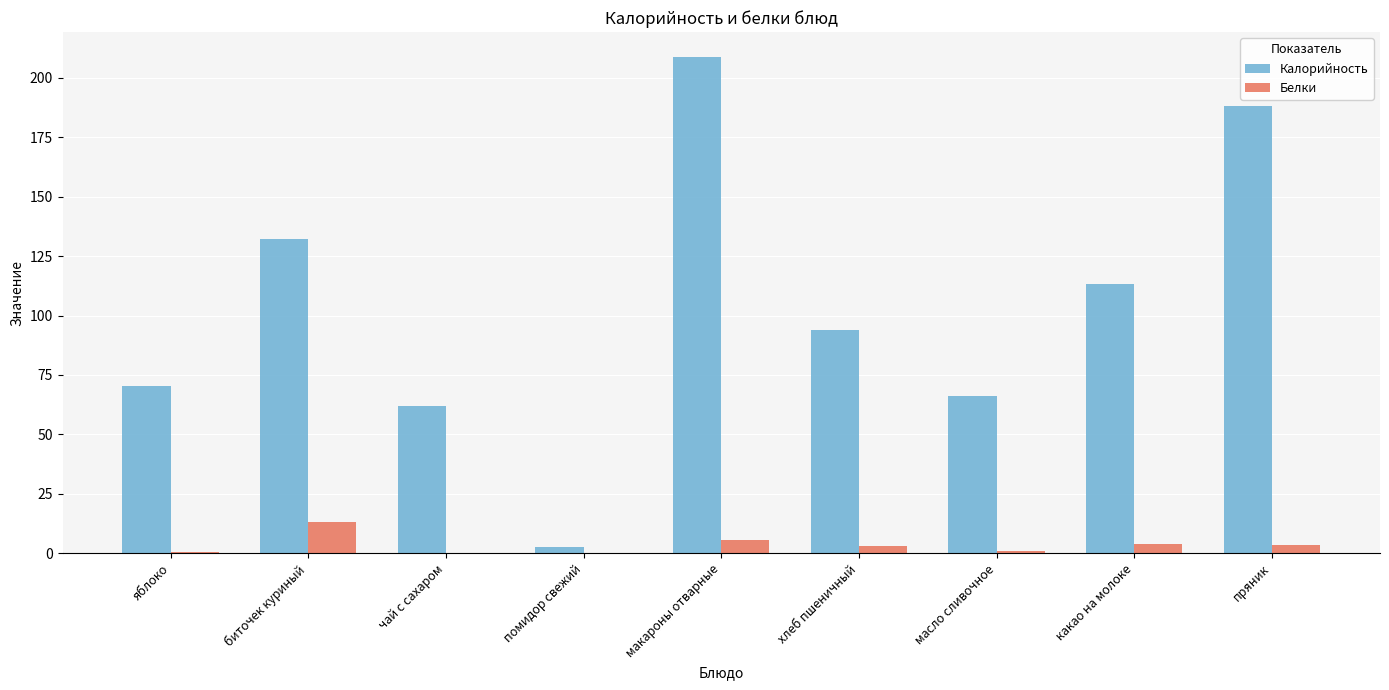

At which category is the sum across all series the highest?

макароны отварные